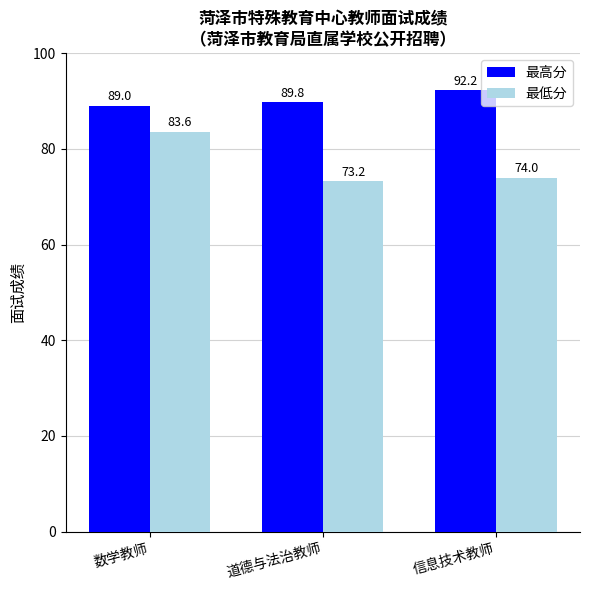

Is the value of 最低分 at 数学教师 greater than the value of 最高分 at 道德与法治教师?

No